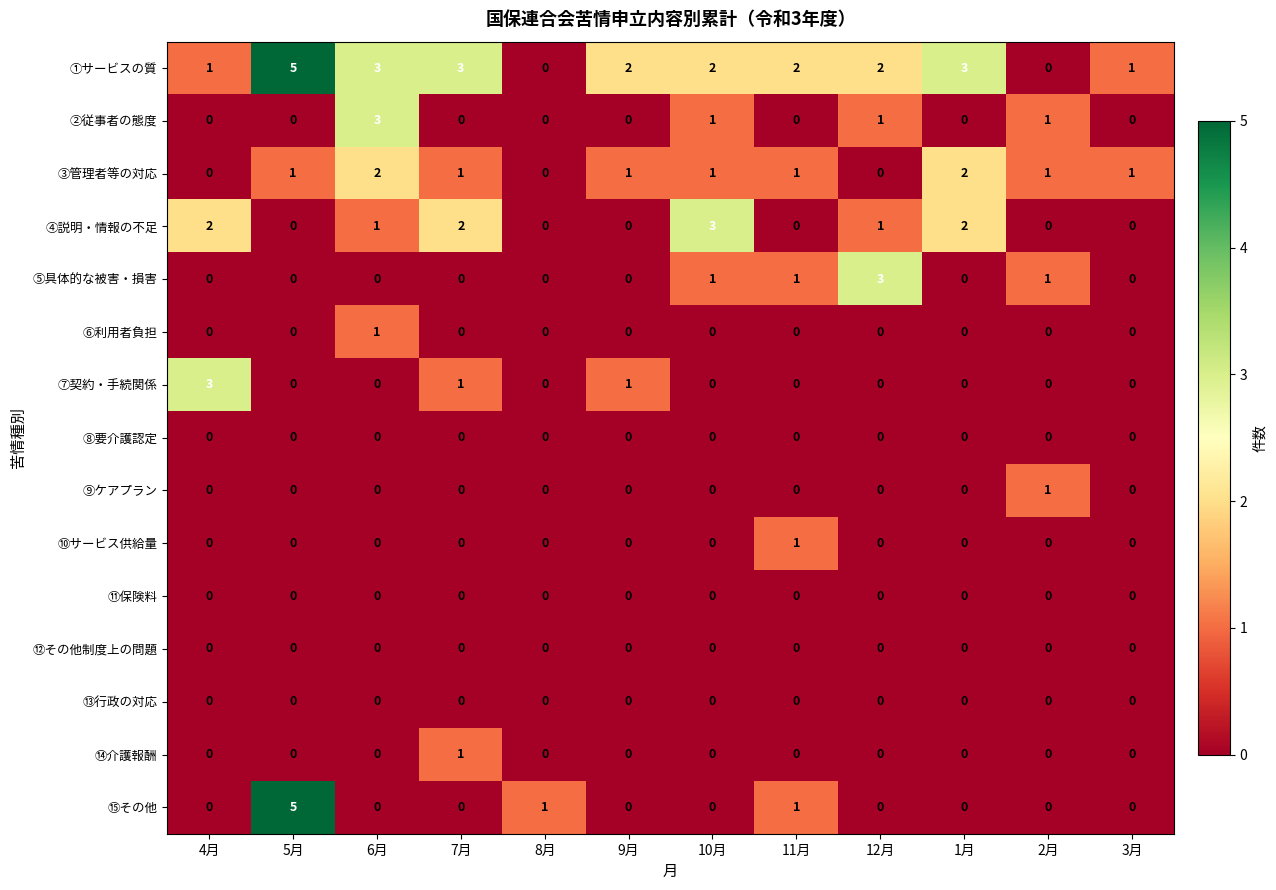

At which category does the chart reach its peak across all series?

5月